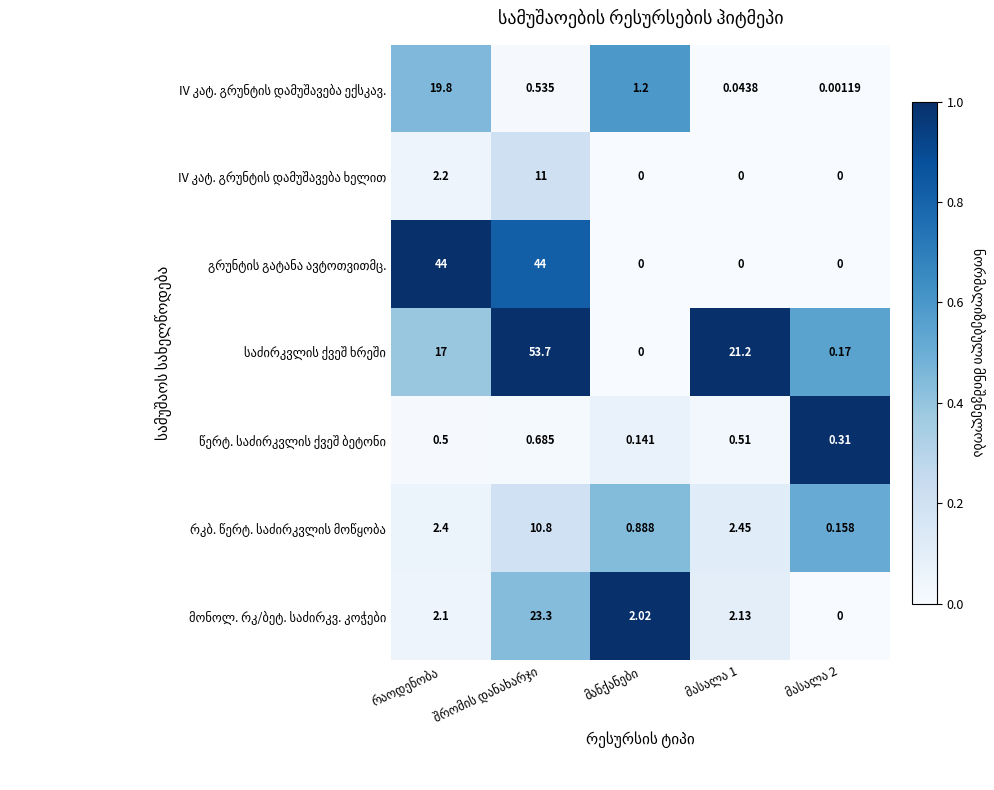

At which category does the chart reach its minimum across all series?

მანქანები